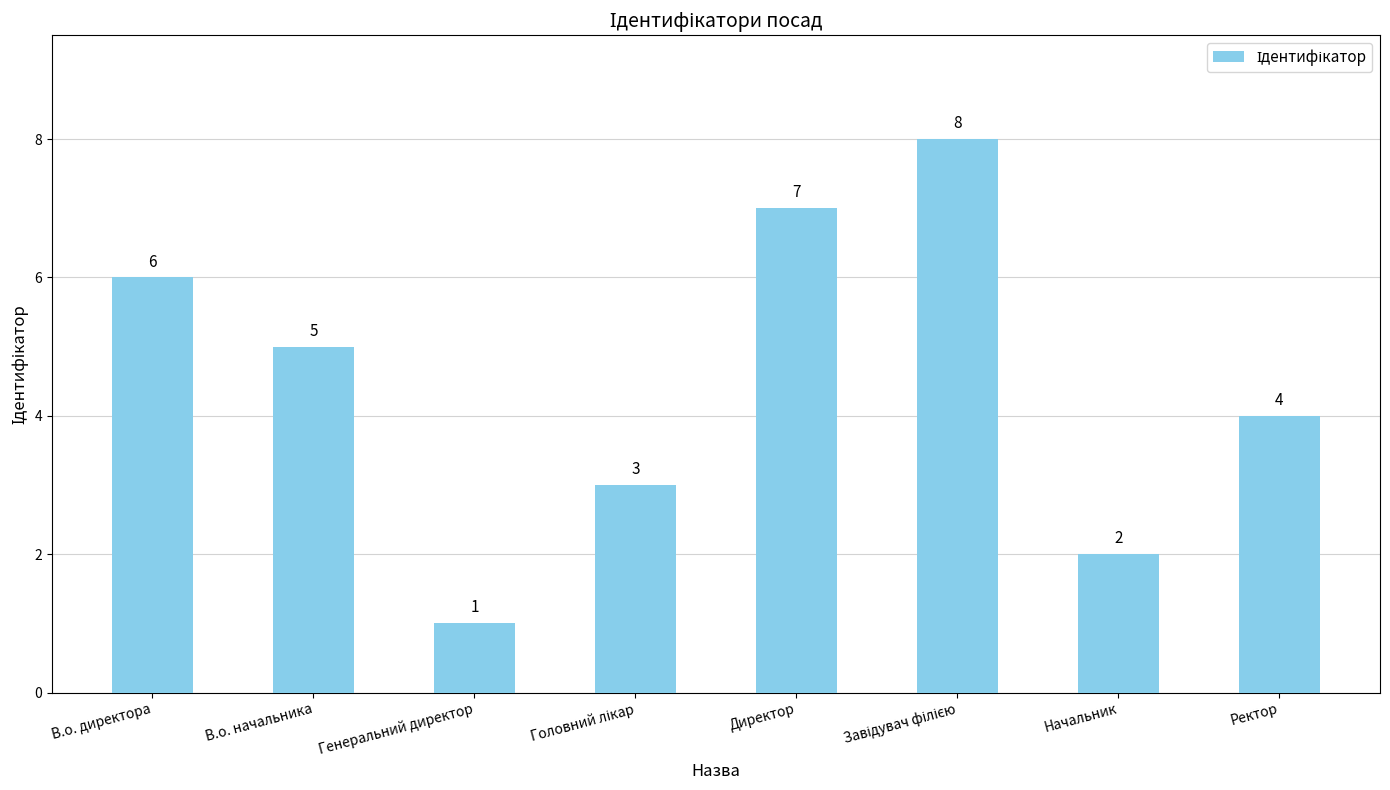

What is the label of the 8th bar from the right?

В.о. директора